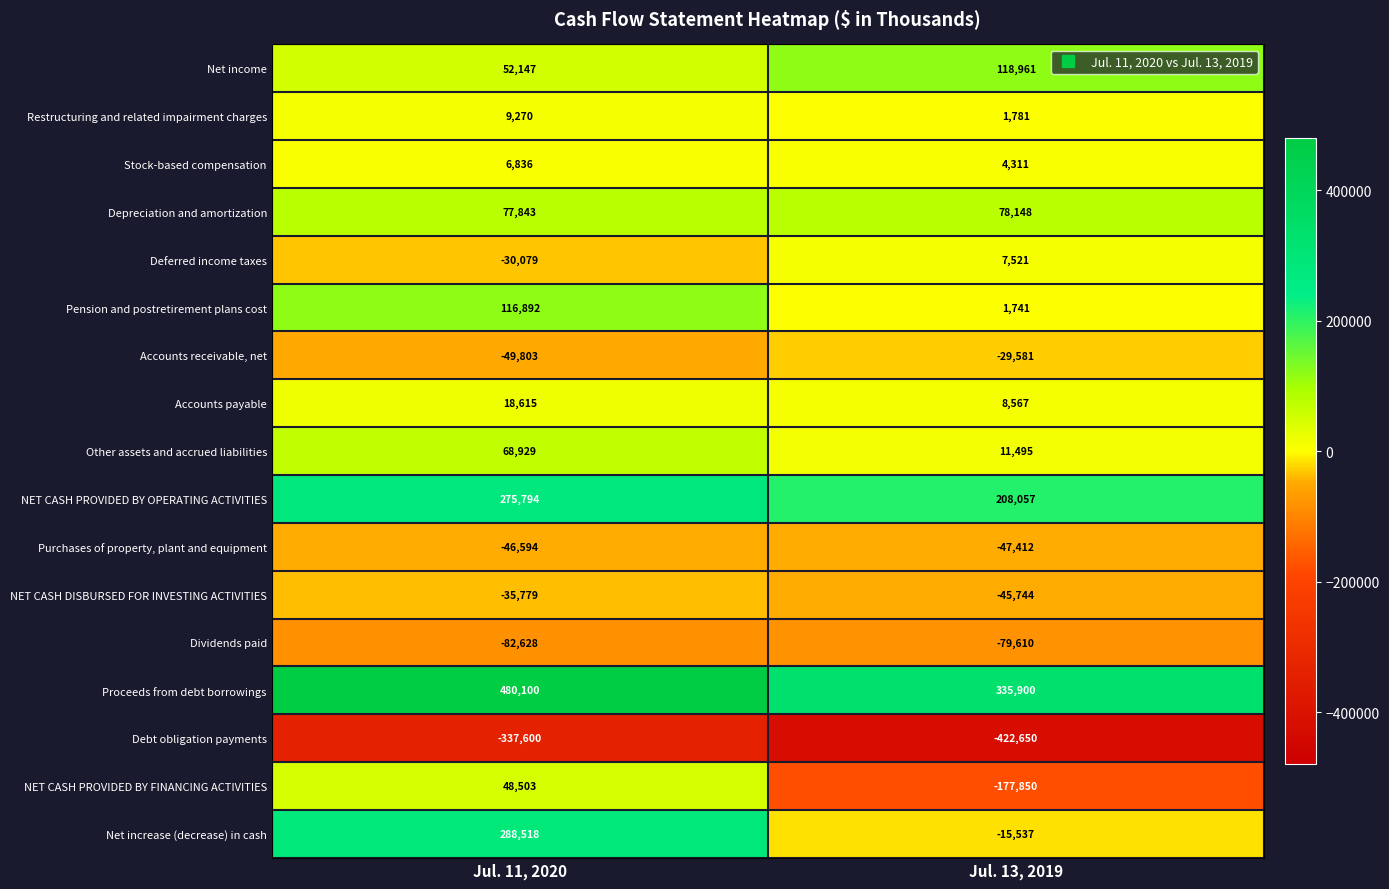

What is the approximate value of Net income at Jul. 13, 2019, to the nearest 50?

118950